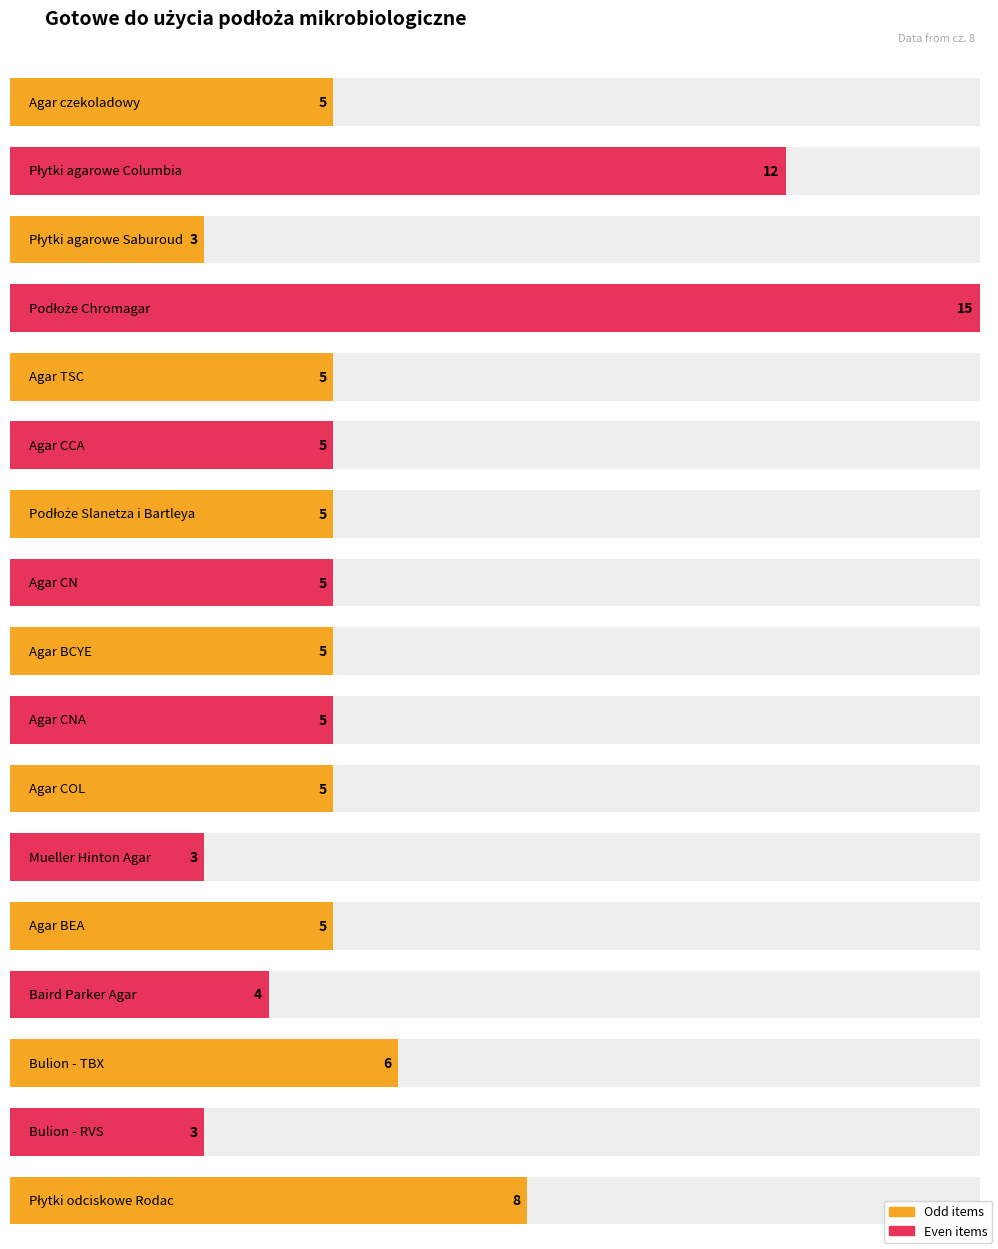

What is the label of the 6th bar from the left?

Agar CCA